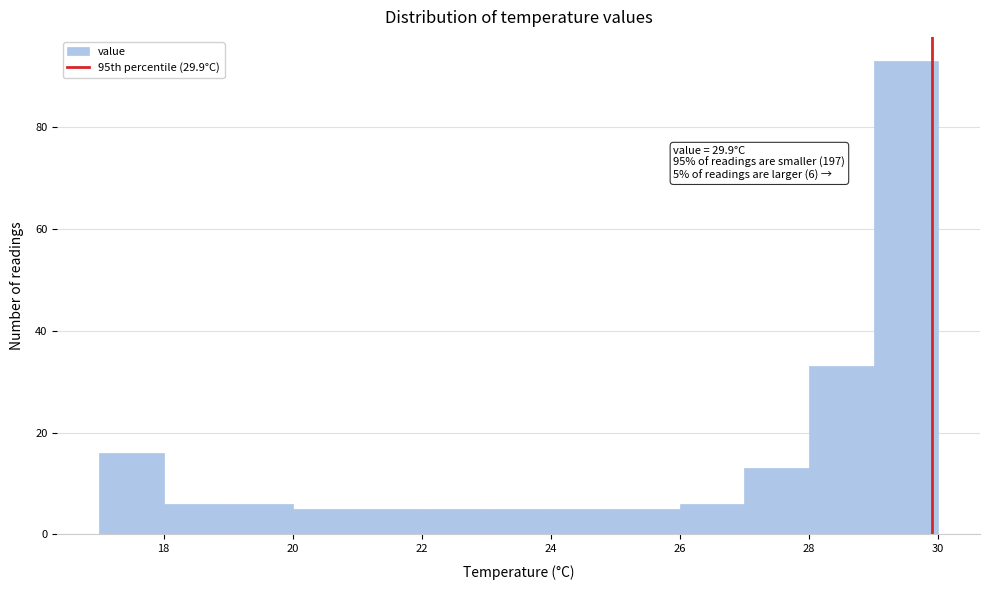

Over which range of the x-axis is the bar tallest?

29 to 30